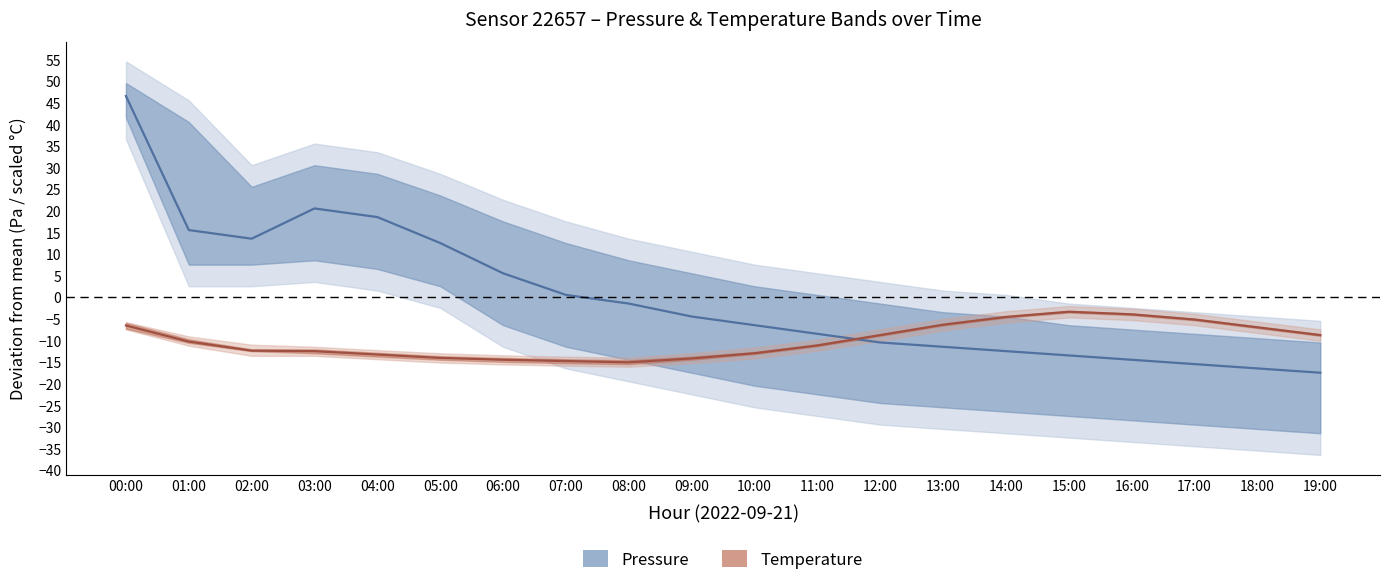

What is the difference between the Pressure center values at 02:00 and 01:00?

2.0